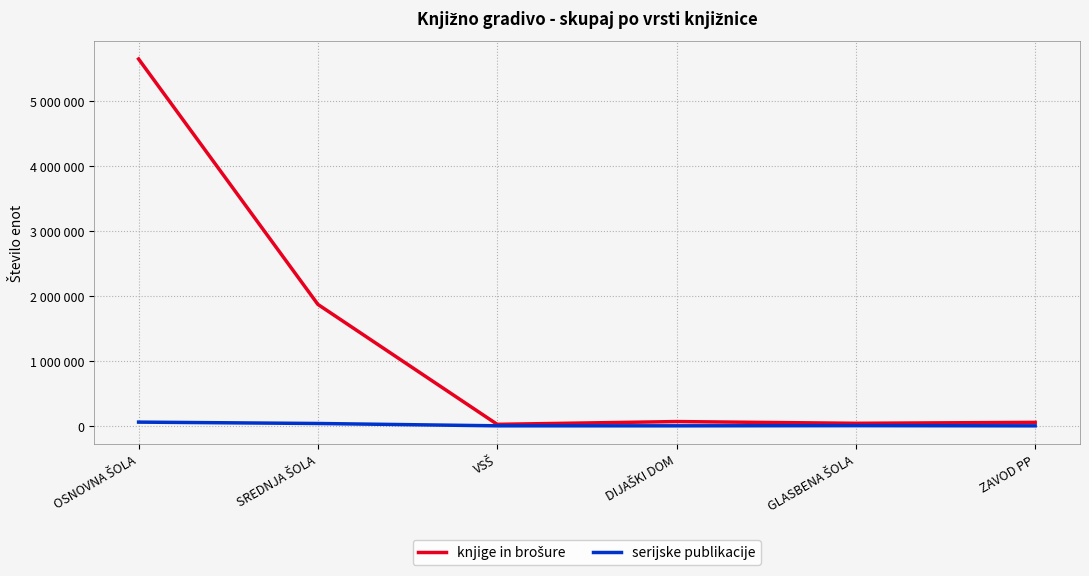

Is this an area chart (filled region under the line)?

No